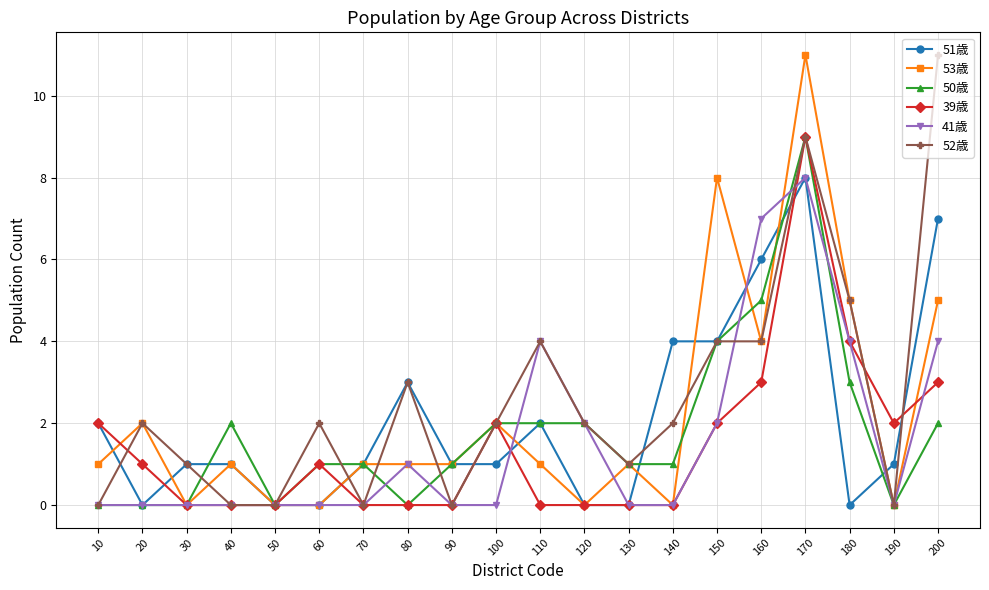

What is the maximum value for 52歳?

11